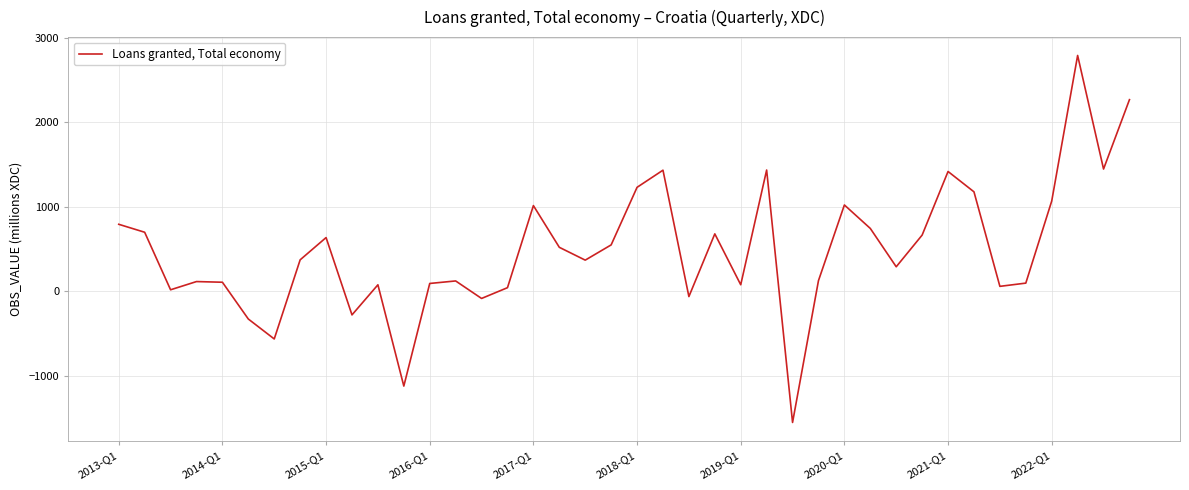

What is the minimum value shown in the chart?

-1553.8